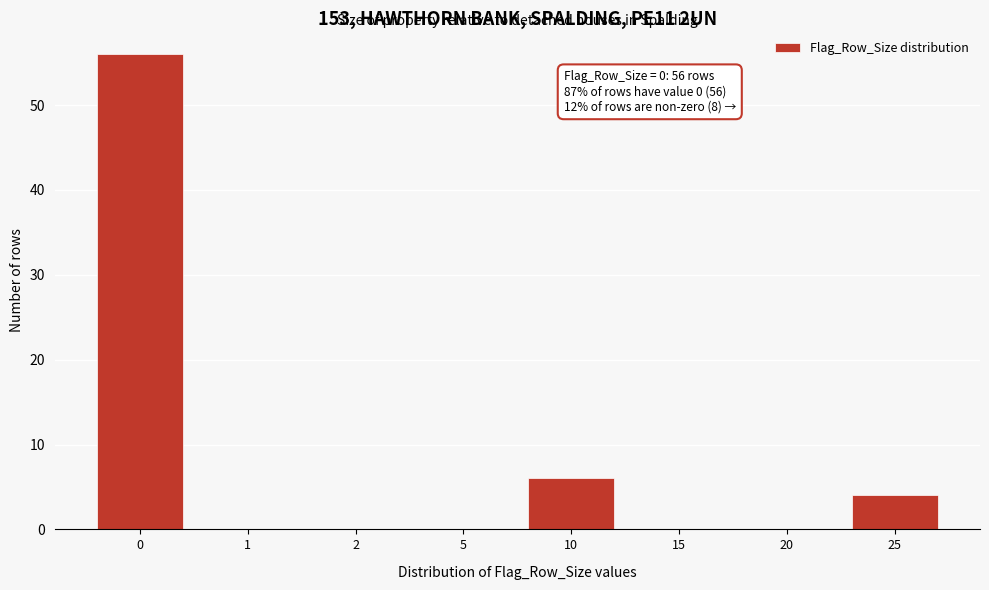

Reading left to right, extract all data points from this chart.

0=56	1=0	2=0	5=0	10=6	15=0	20=0	25=4